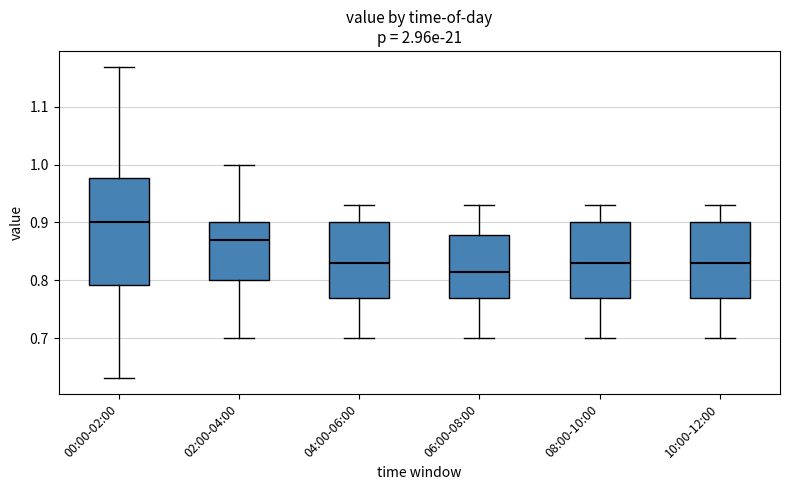

Which box has the highest median line?

00:00-02:00